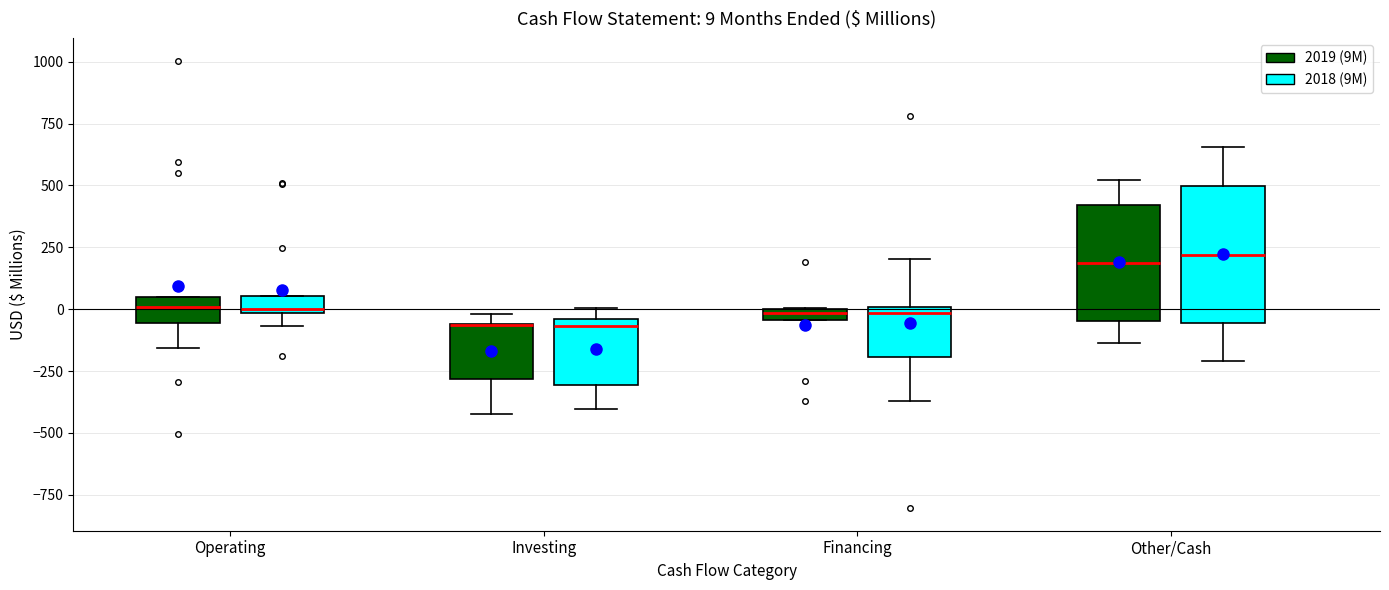

Comparing the boxes themselves (not the whiskers), which one is the tallest?

Other/Cash (2018 (9M))